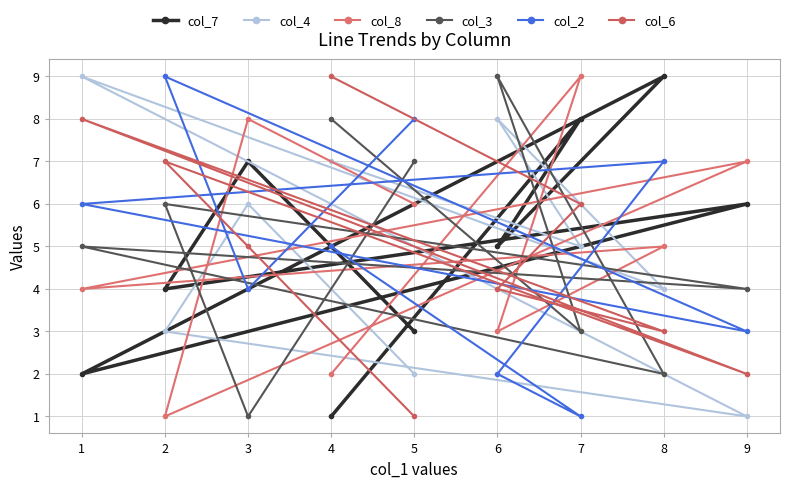

Reading left to right, transcribe all the data shown in this chart.

col_7: 1=2	2=4	3=7	4=1	5=3	6=5	7=8	8=9	9=6
col_4: 1=9	2=3	3=6	4=7	5=2	6=8	7=5	8=4	9=1
col_8: 1=4	2=1	3=8	4=2	5=6	6=3	7=9	8=5	9=7
col_3: 1=5	2=6	3=1	4=8	5=7	6=9	7=3	8=2	9=4
col_2: 1=6	2=9	3=4	4=5	5=8	6=2	7=1	8=7	9=3
col_6: 1=8	2=7	3=5	4=9	5=1	6=4	7=6	8=3	9=2